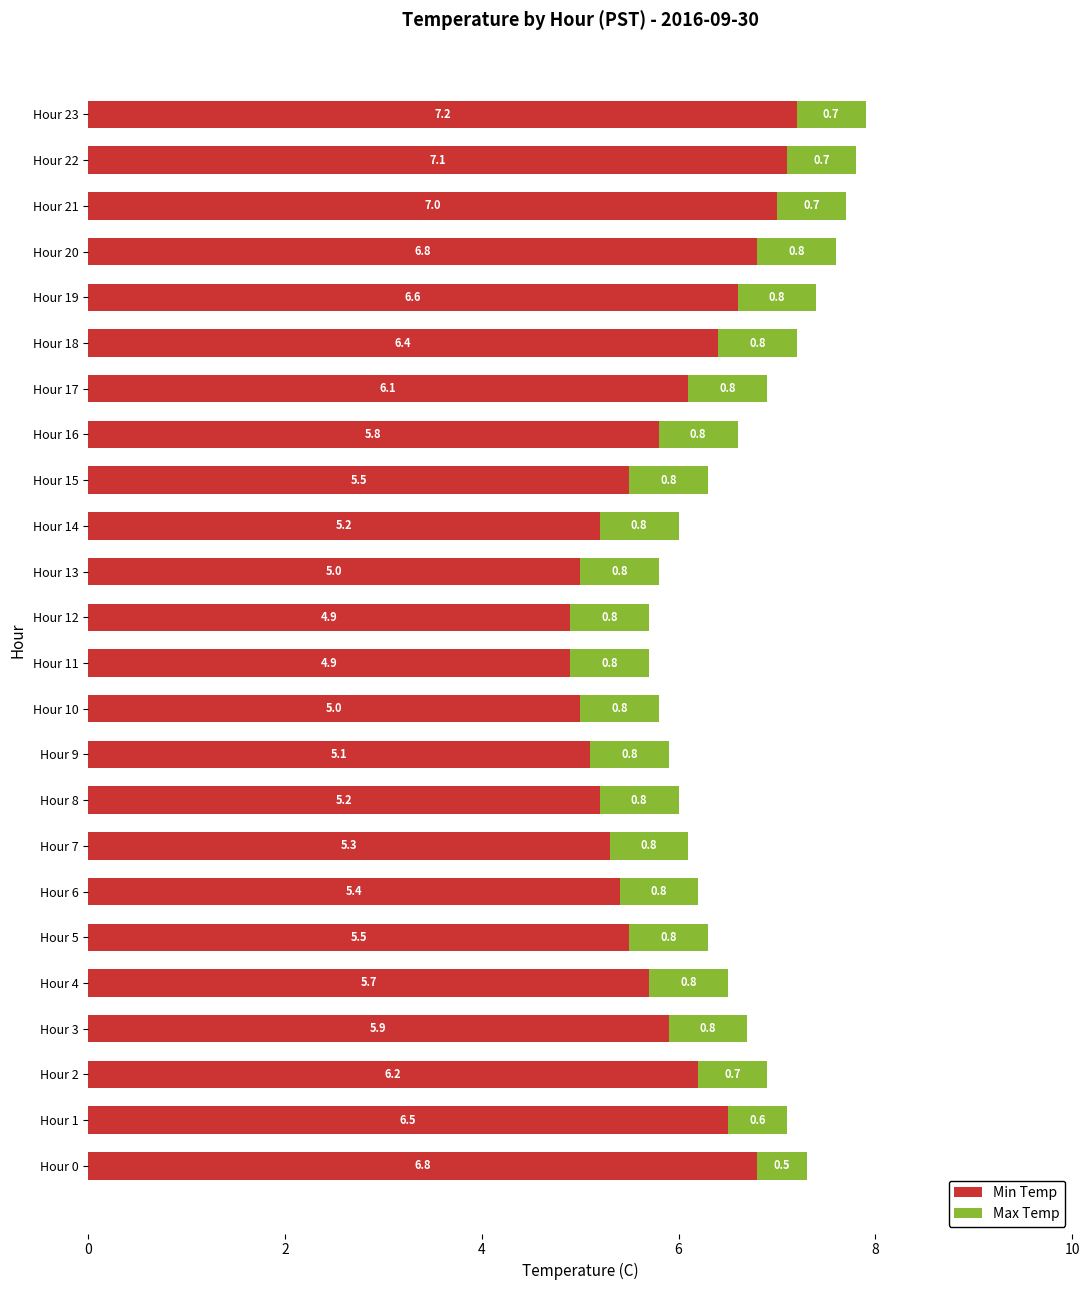

What is the sum of all Min Temp values?

141.1